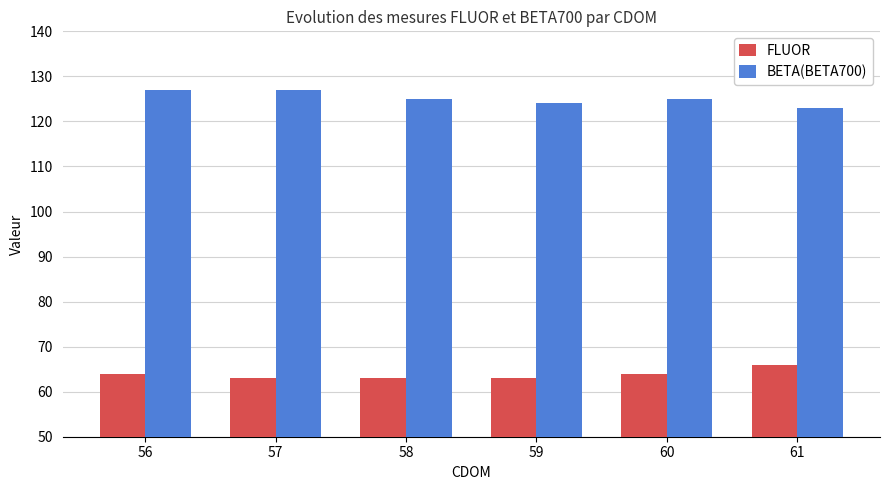

What is the maximum value shown in the chart?

127